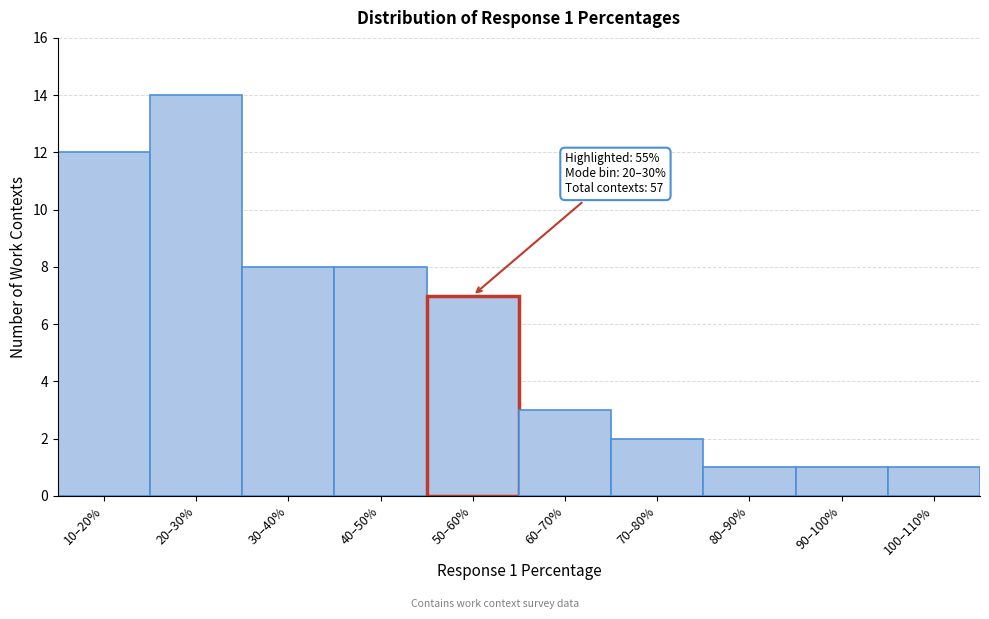

Reading left to right, what are all the values shown in this chart?

12	14	8	8	7	3	2	1	1	1